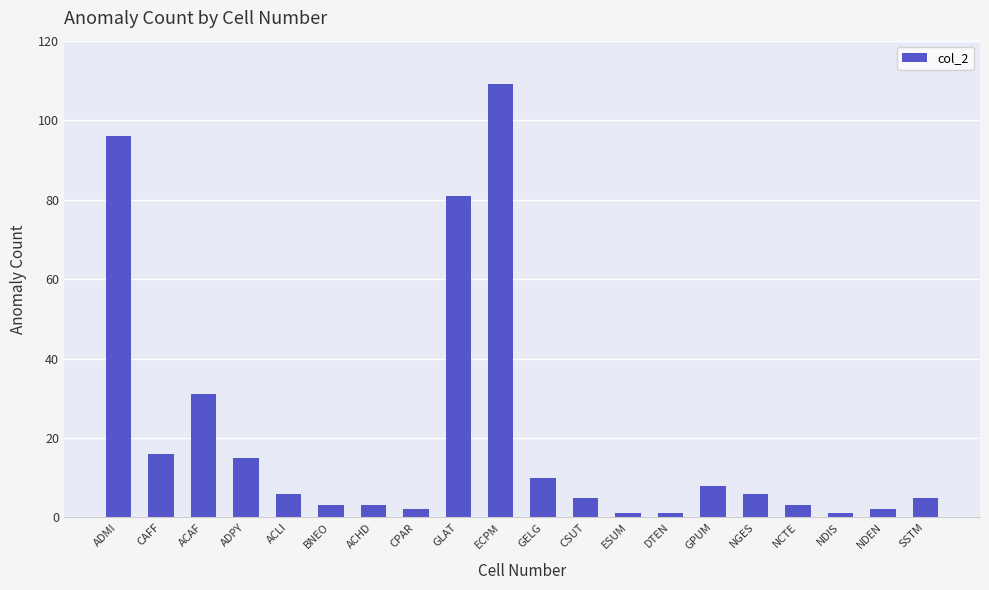

Where is the data nearest to the value 55?

ACAF